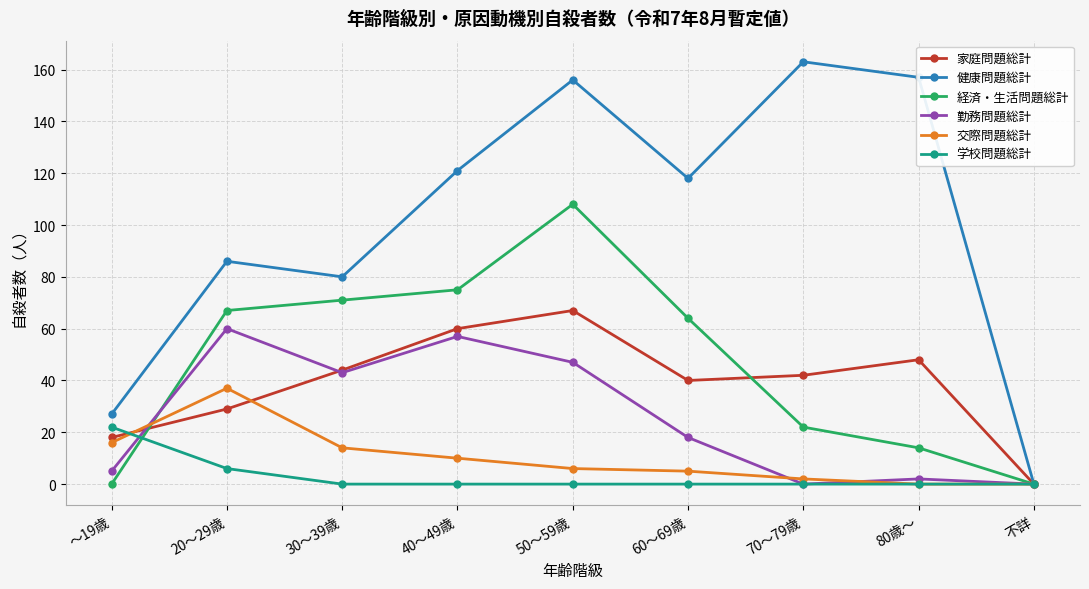

Does the chart display data point markers on the line(s)?

Yes